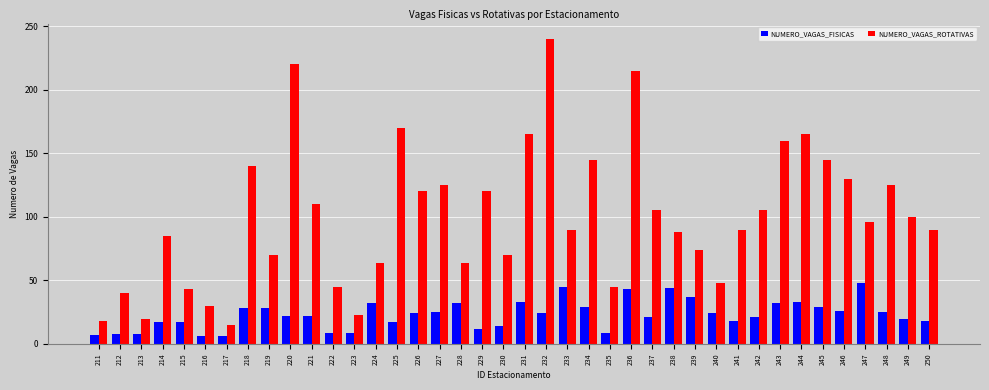

How many categories are shown in the chart?

40